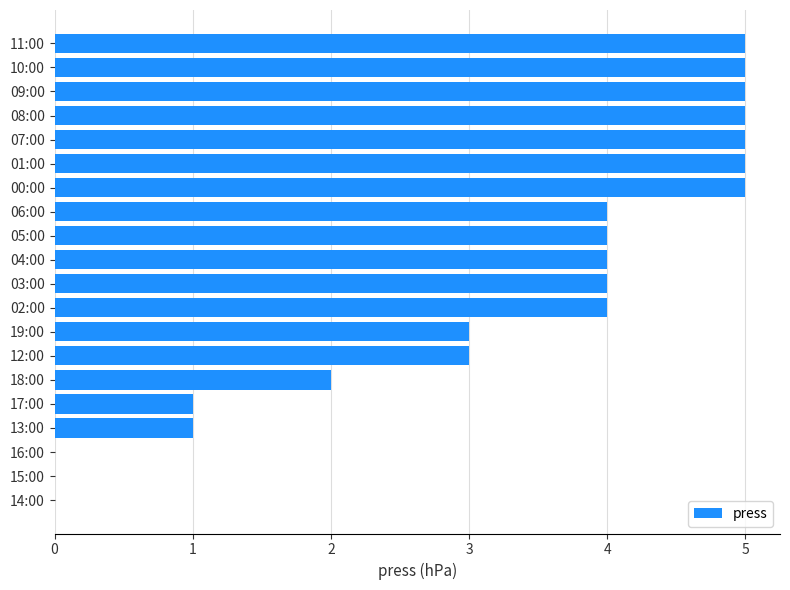

What is the sum of all values?

65